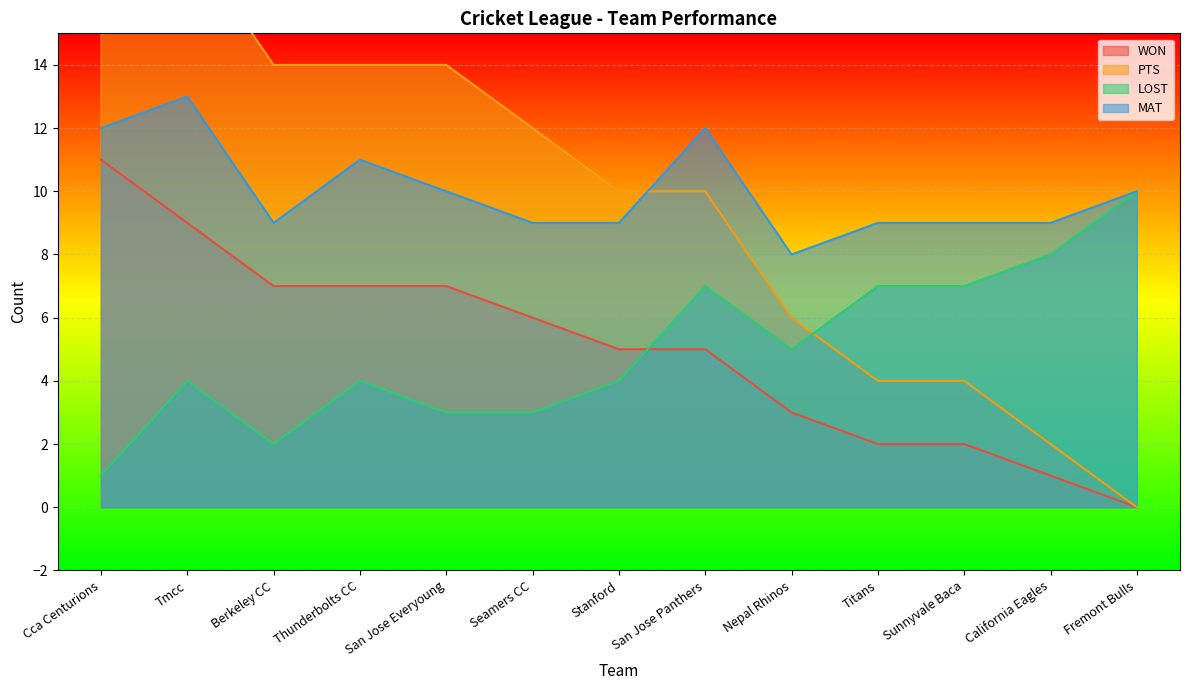

Which series changed the most between Titans and Fremont Bulls?

PTS